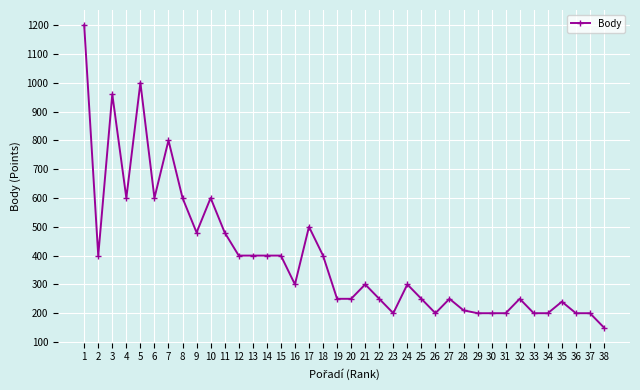

True or false: there are more than 2 points higher than both neighbors.

True